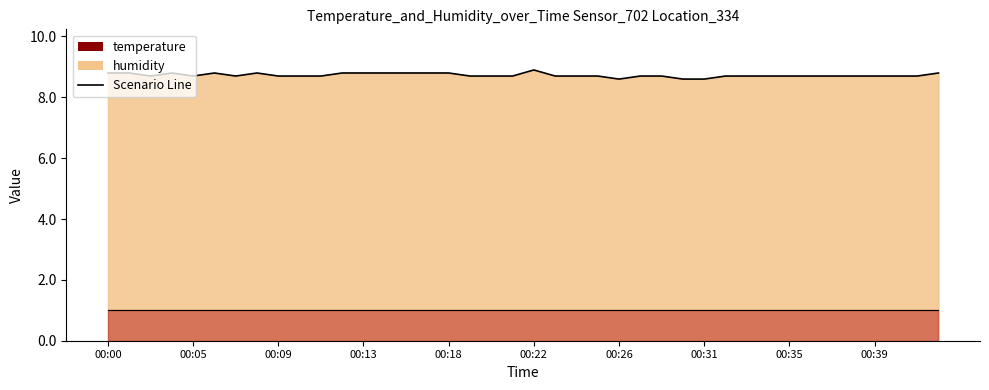

Which has a higher value, 00:42 or 00:24?

00:42